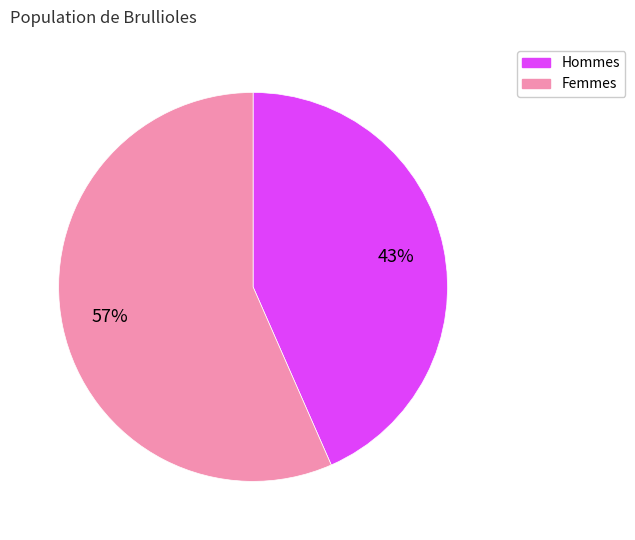

Count the number of slices in the pie.

2